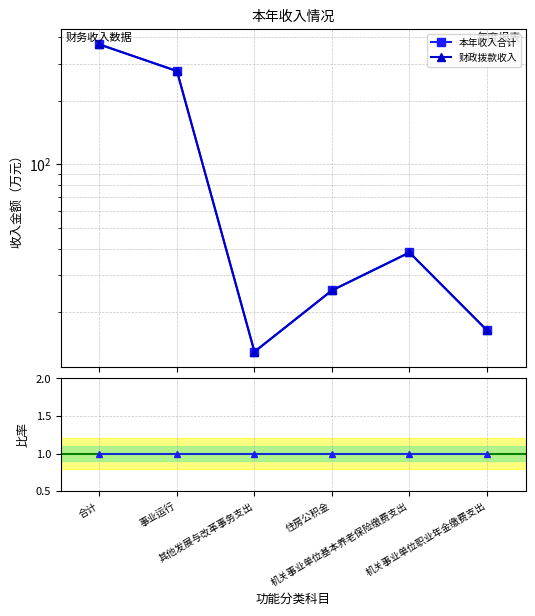

At which category is the sum across all series the highest?

合计